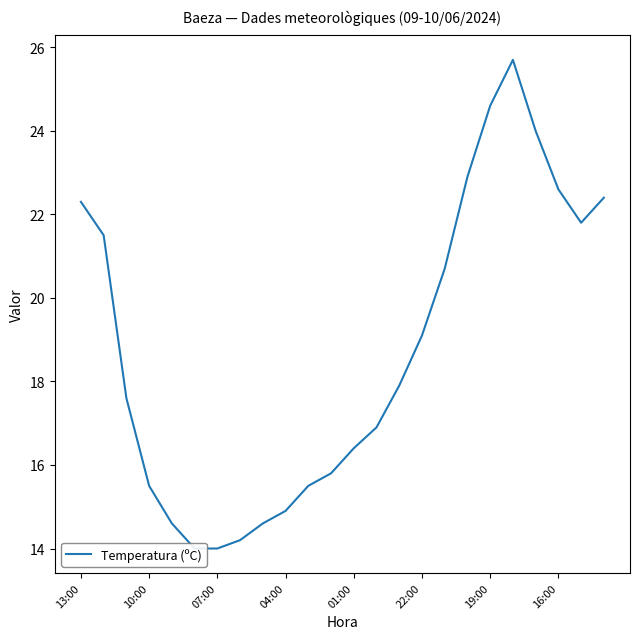

Reading left to right, transcribe all the data shown in this chart.

22.3	21.5	17.6	15.5	14.6	14.0	14.0	14.2	14.6	14.9	15.5	15.8	16.4	16.9	17.9	19.1	20.7	22.9	24.6	25.7	24.0	22.6	21.8	22.4